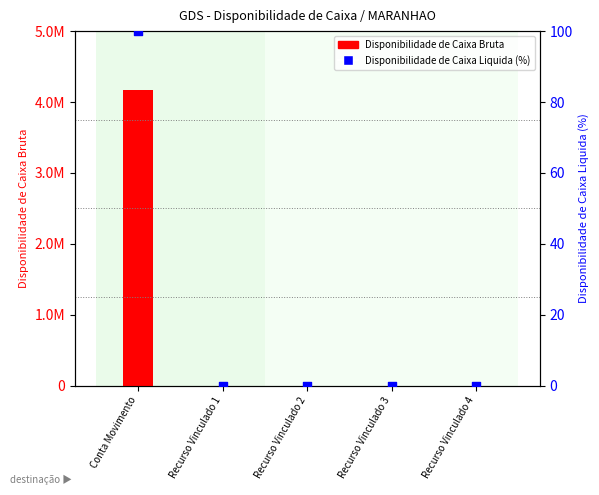

Which series reaches the maximum Y coordinate?

Disponibilidade de Caixa Bruta